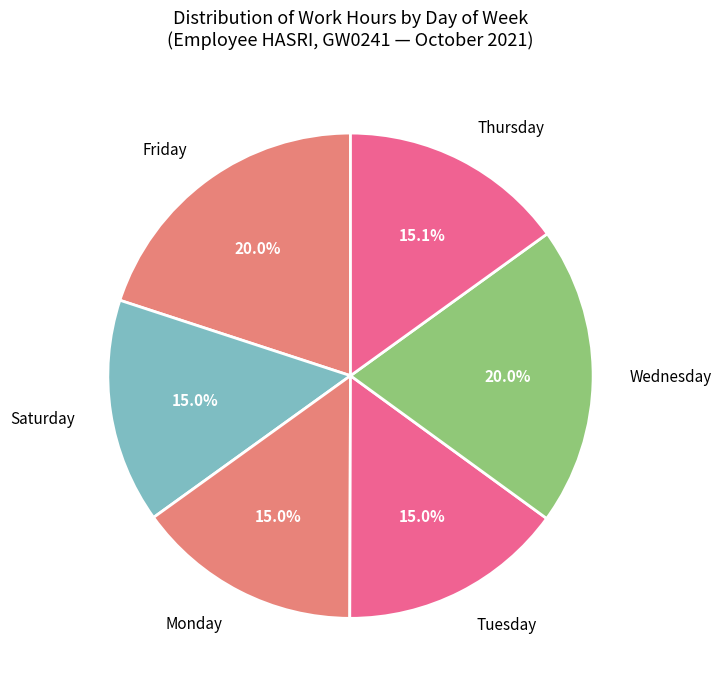

To the nearest percent, what is the difference between the largest and smallest slice percentages?

5%